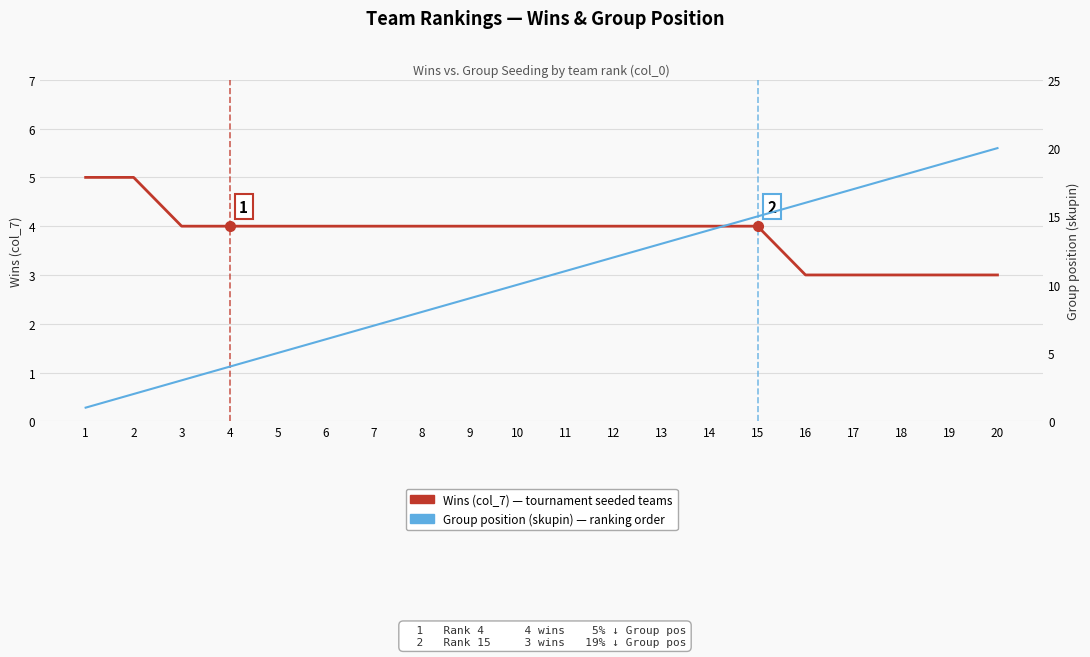

What is the average value of the Wins (col_7) — tournament seeded teams series?

4